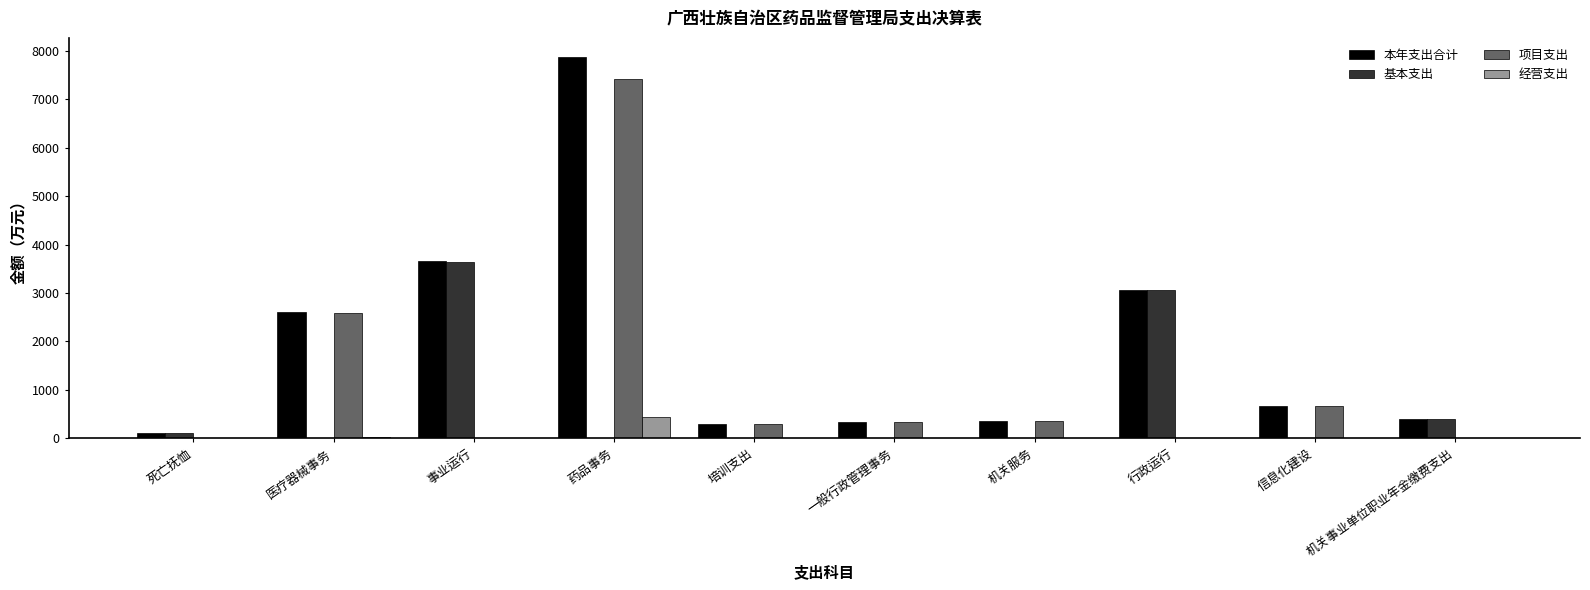

Read the 项目支出 value at 药品事务.

7418.7